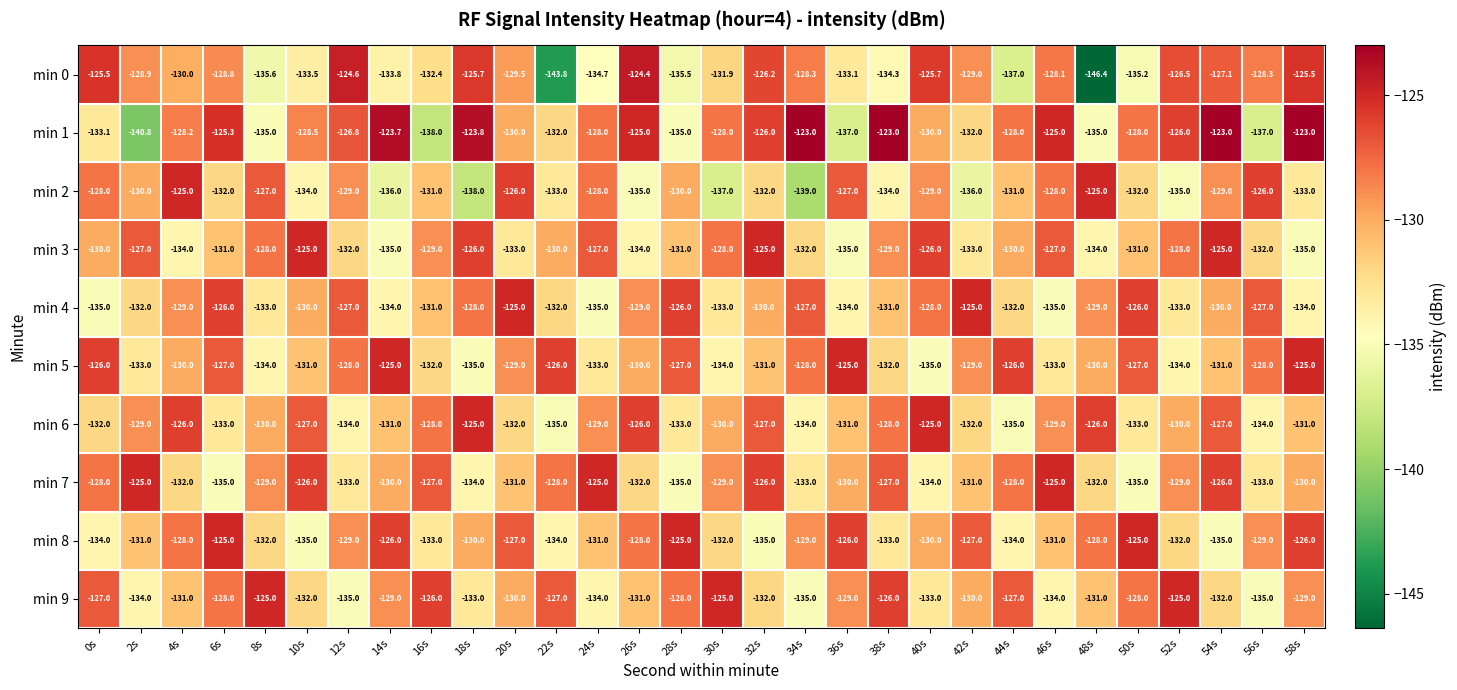

What is the smallest value displayed?

-146.4